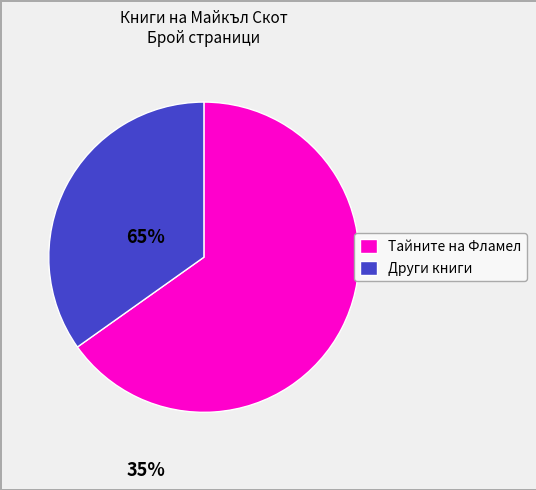

Does any single category account for the majority?

Yes